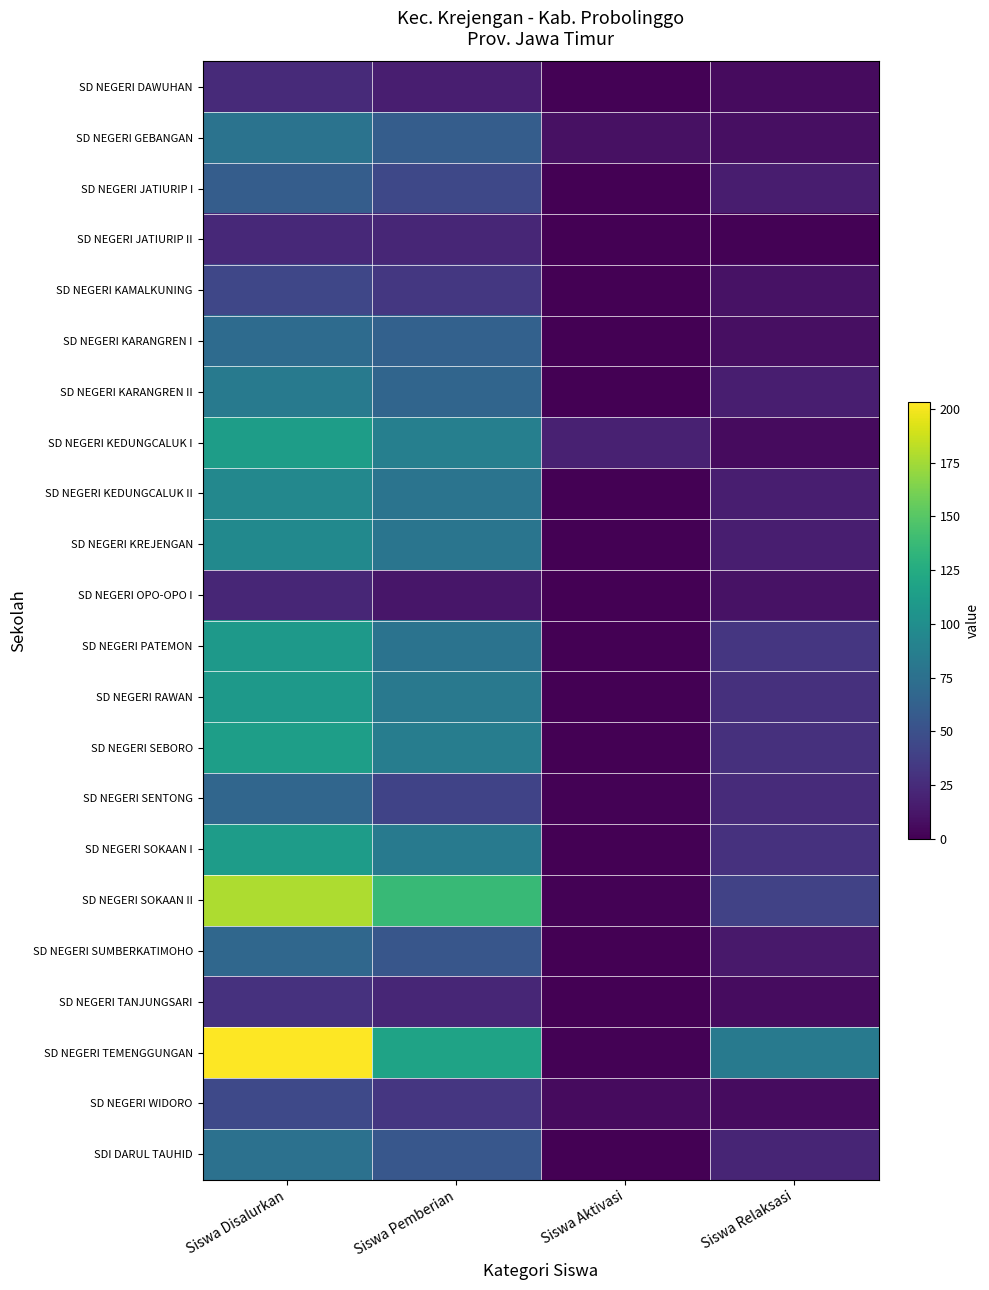

What is the greatest value displayed?

203